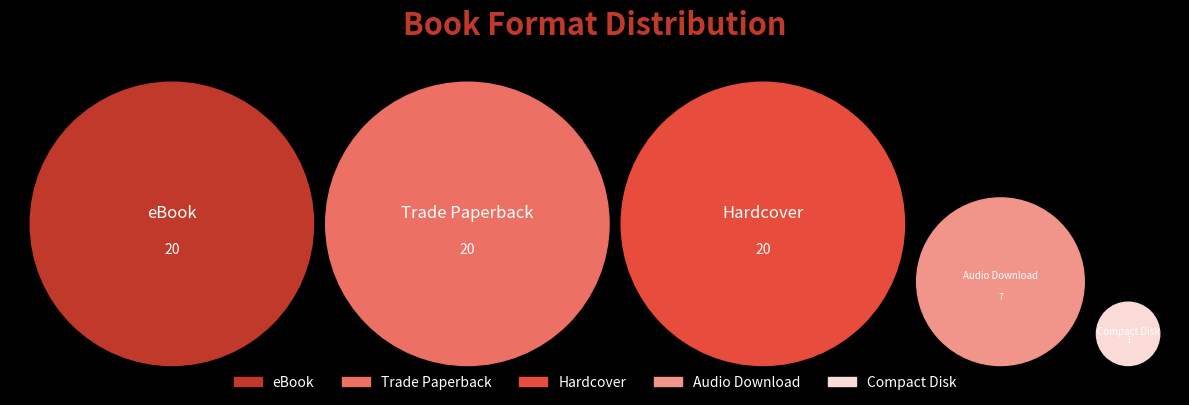

Which category has the biggest portion of the pie?

eBook